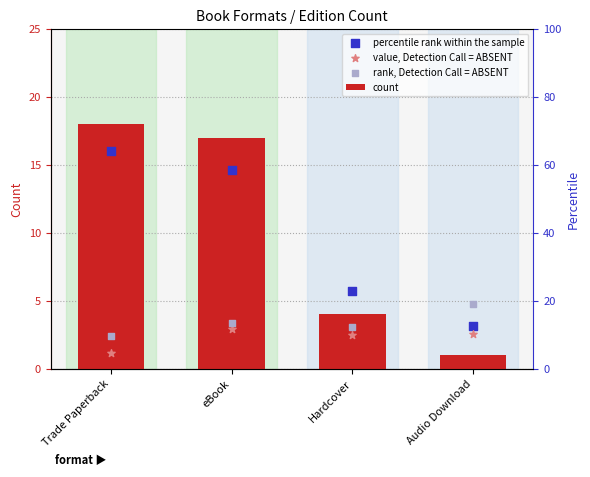

Which series has the largest Y range (max minus min)?

count